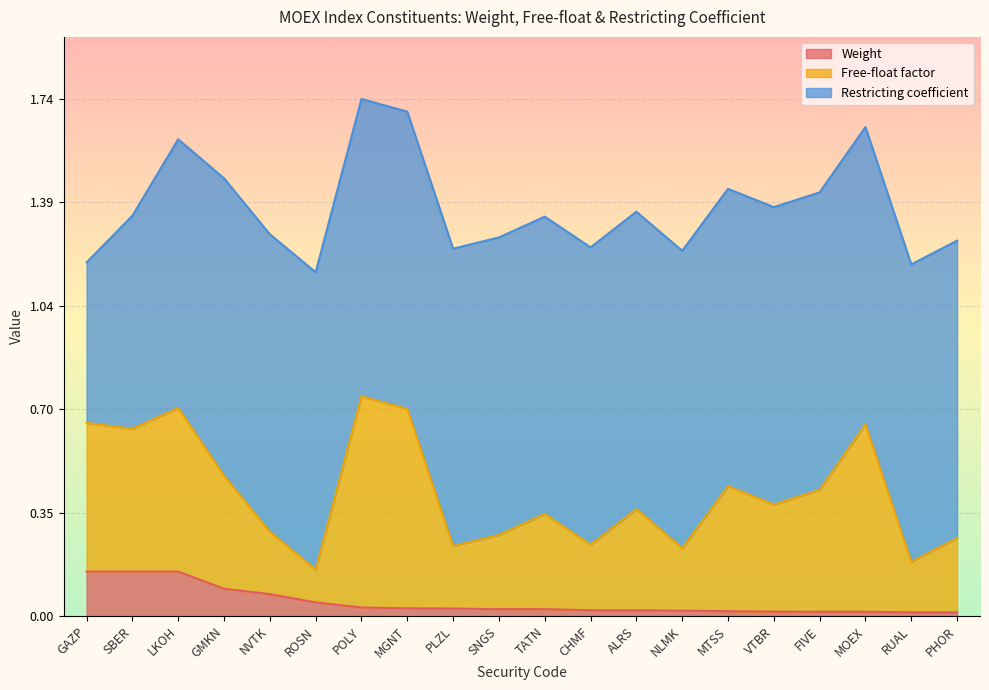

True or false: Weight and Free-float factor intersect in this chart.

False